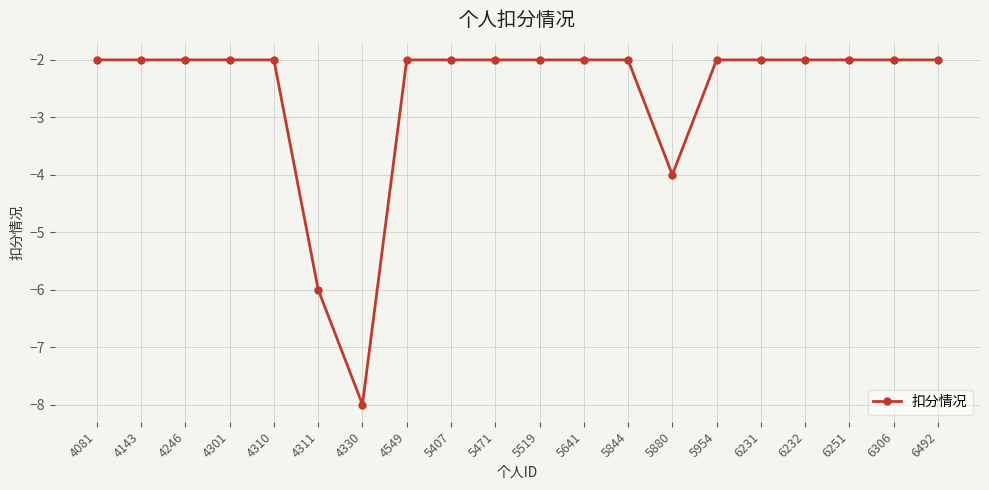

Read the value at 4310.

-2